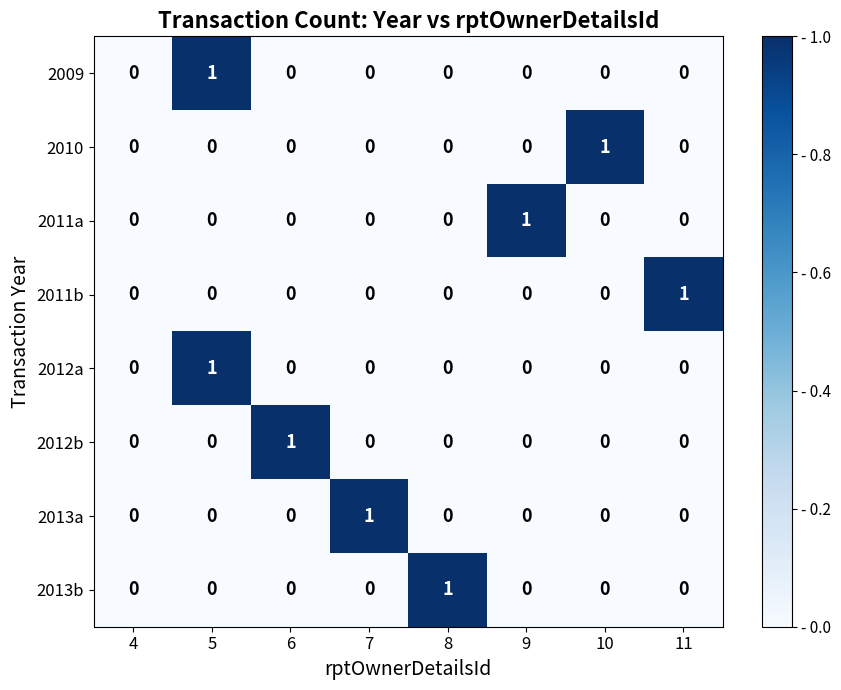

How many 2013b values are between 0 and 1?

8